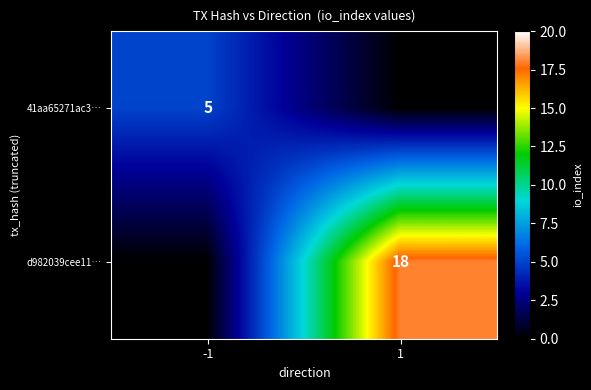

True or false: 41aa65271ac3… has a value of 5 at -1.

True